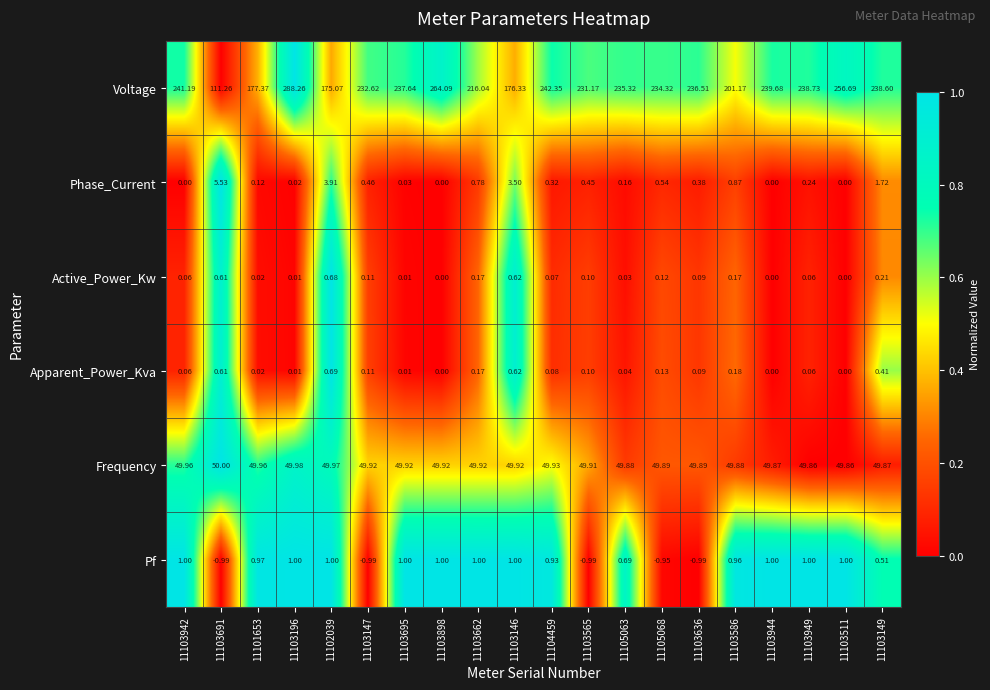

Which series has the largest range (max minus min)?

Voltage